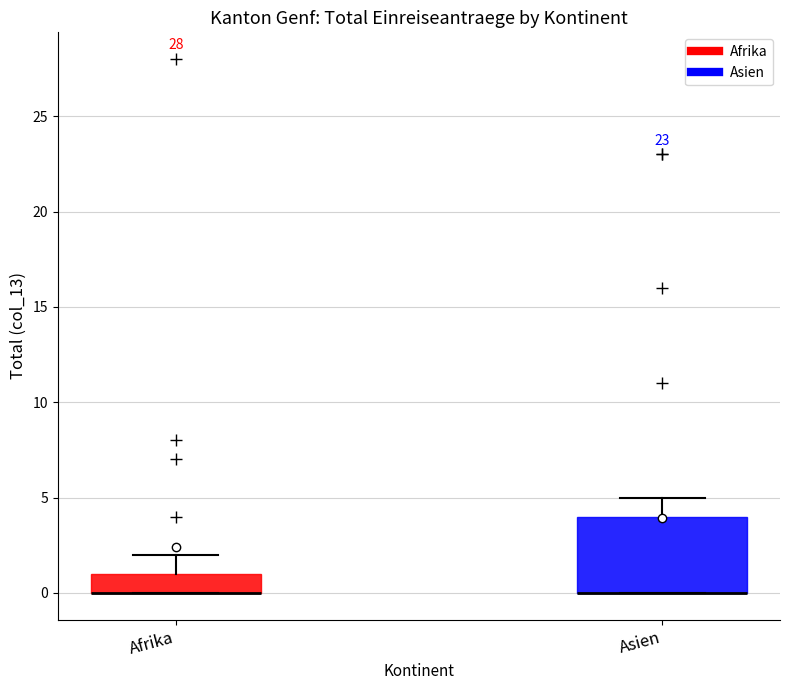

Which box is the tallest, from its lower edge to its upper edge?

Asien